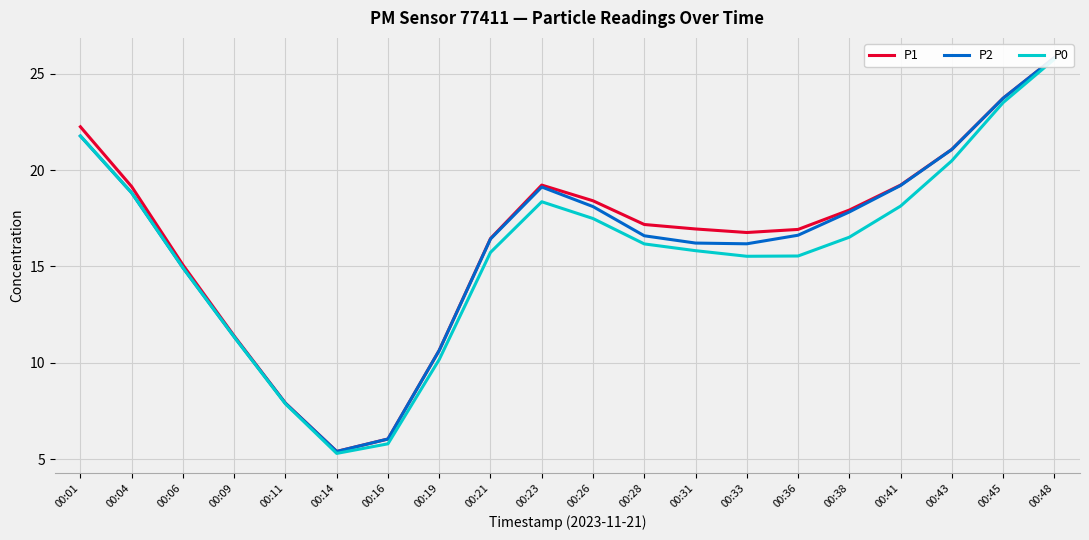

How many series are shown in this chart?

3